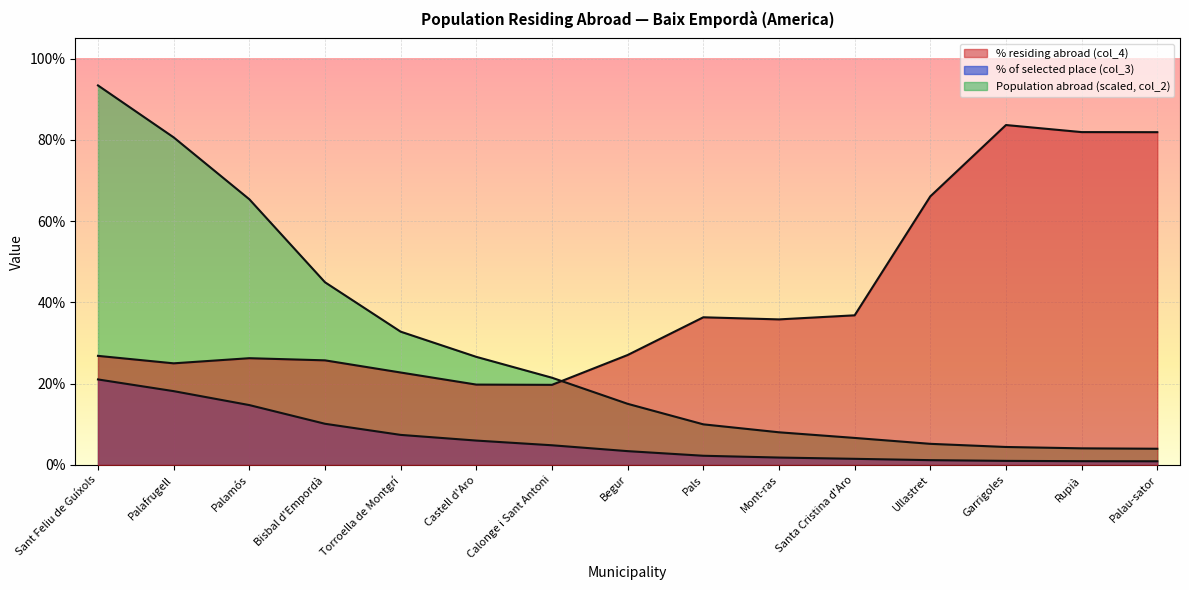

True or false: Population abroad (col_2) and % of selected place (col_3) intersect in this chart.

False